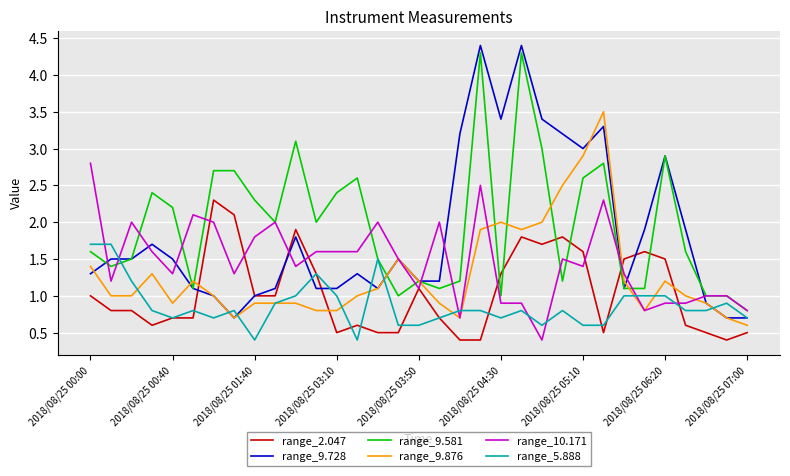

True or false: range_9.581 and range_2.047 cross at least once.

True